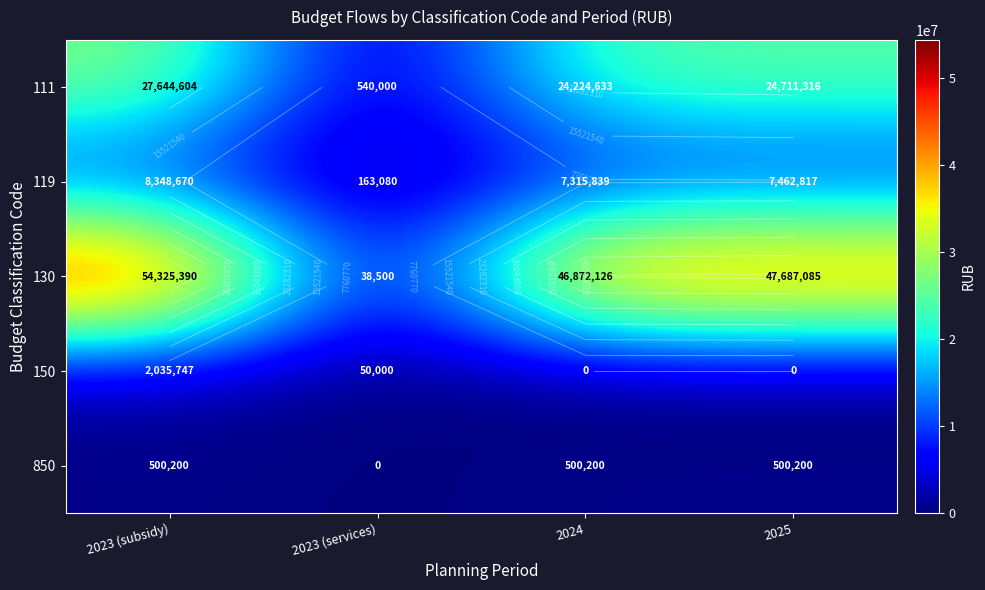

Rank the series by their maximum value, from lowest to highest.

850, 150, 119, 111, 130